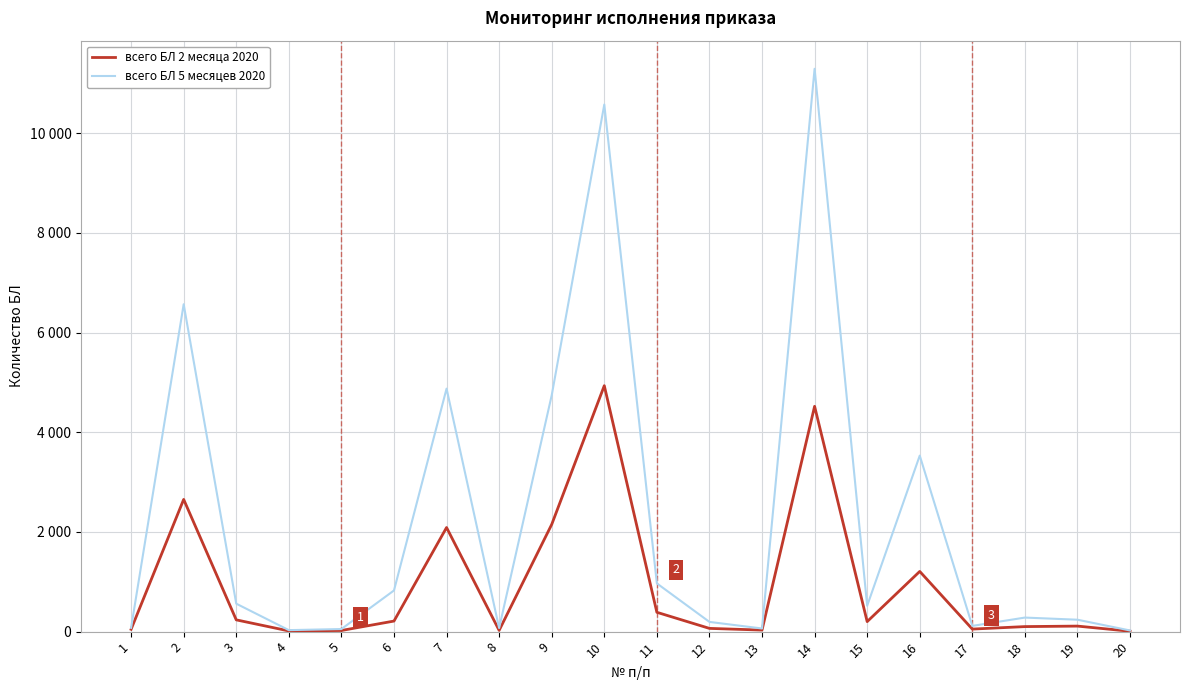

True or false: всего БЛ 5 месяцев 2020 has more than 2 interior local peaks.

True